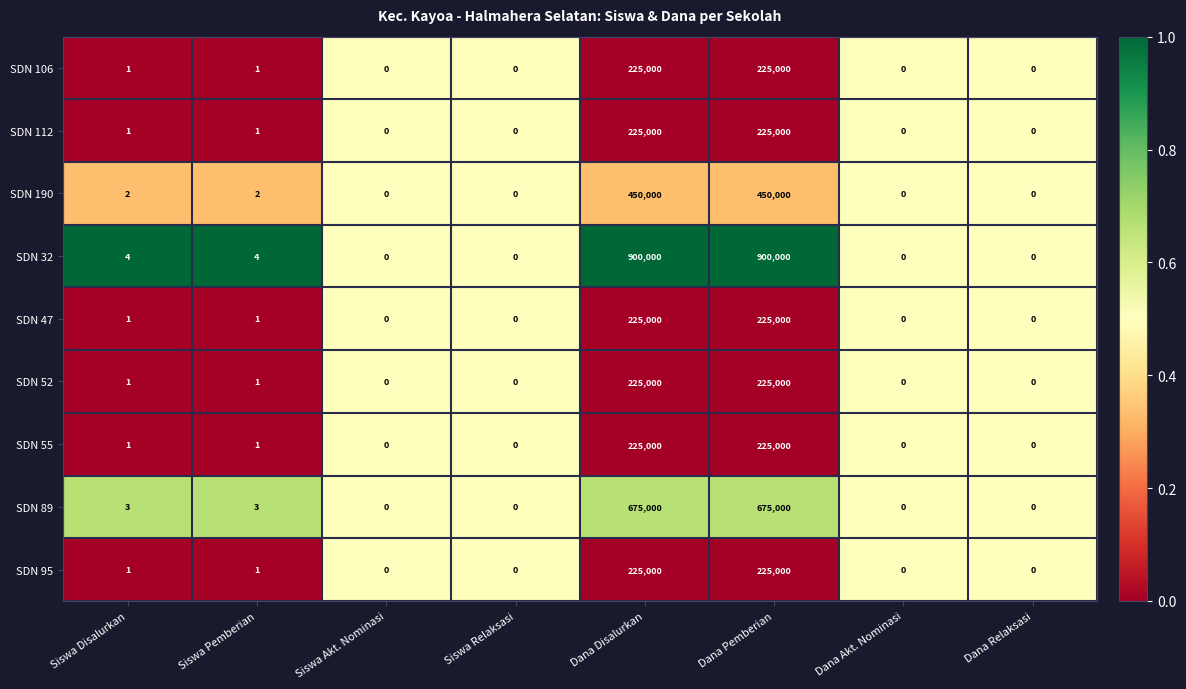

What is the sum of all SDN 89 values?

1350006